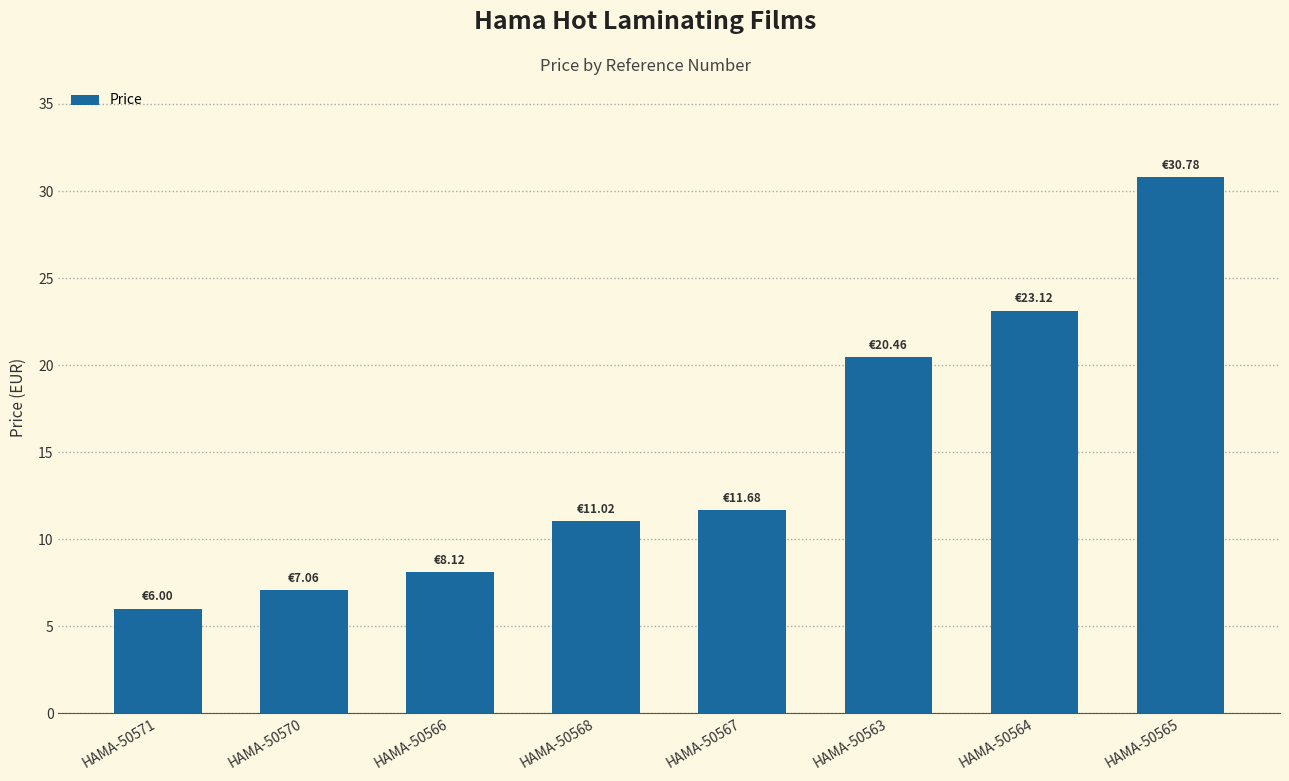

What is the difference between the values at HAMA-50565 and HAMA-50567?

19.1